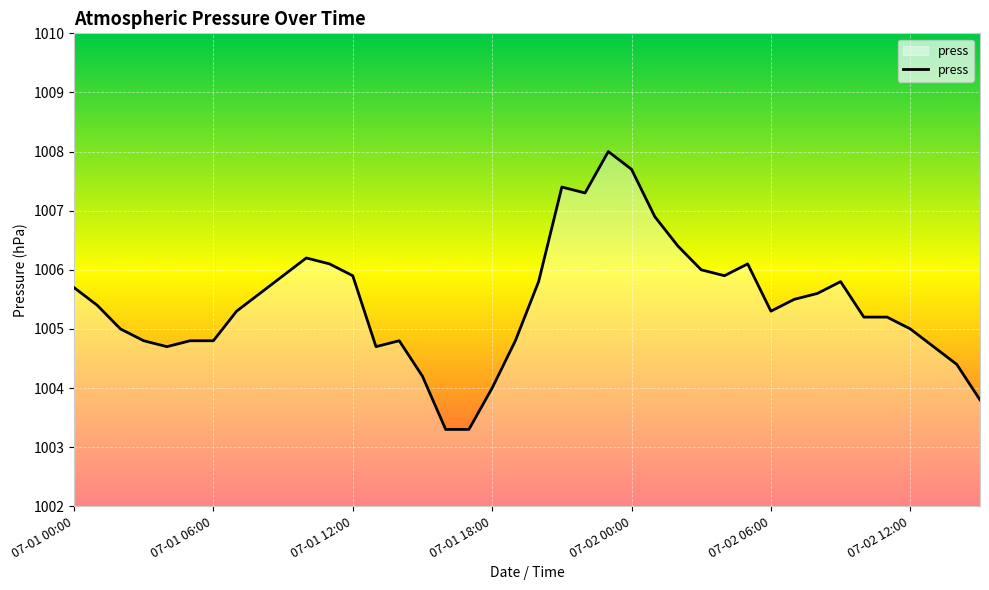

Reading left to right, extract all data points from this chart.

1005.7	1005.4	1005.0	1004.8	1004.7	1004.8	1004.8	1005.3	1005.6	1005.9	1006.2	1006.1	1005.9	1004.7	1004.8	1004.2	1003.3	1003.3	1004.0	1004.8	1005.8	1007.4	1007.3	1008.0	1007.7	1006.9	1006.4	1006.0	1005.9	1006.1	1005.3	1005.5	1005.6	1005.8	1005.2	1005.2	1005.0	1004.7	1004.4	1003.8